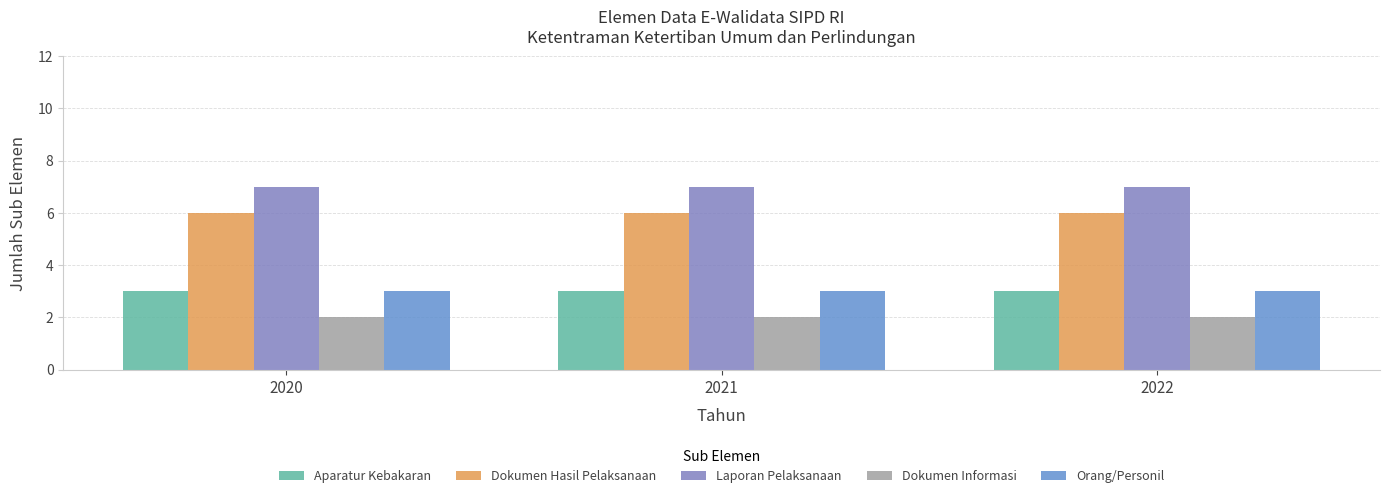

At which category is the sum across all series the highest?

2020